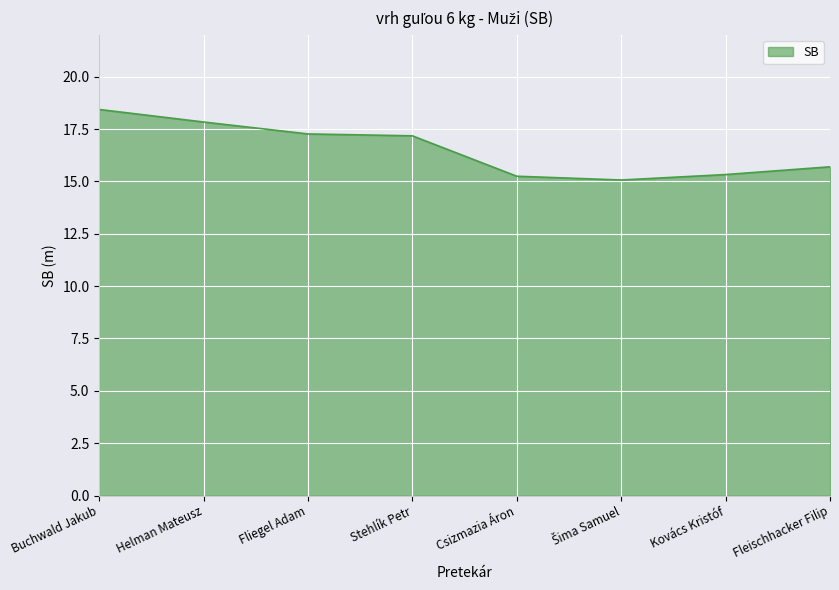

Between Buchwald Jakub and Kovács Kristóf, which is larger?

Buchwald Jakub